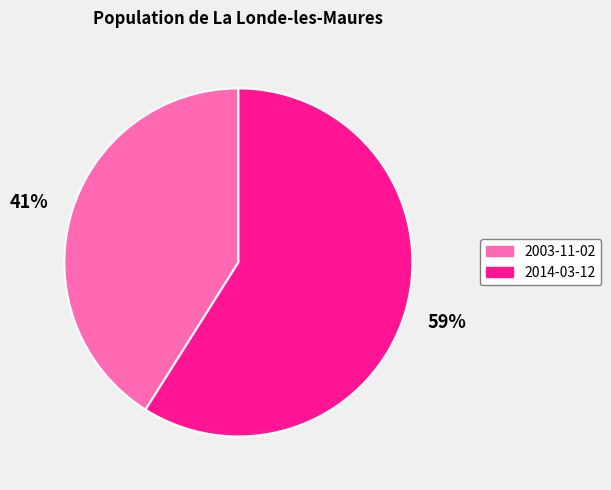

Which category accounts for the majority?

2014-03-12